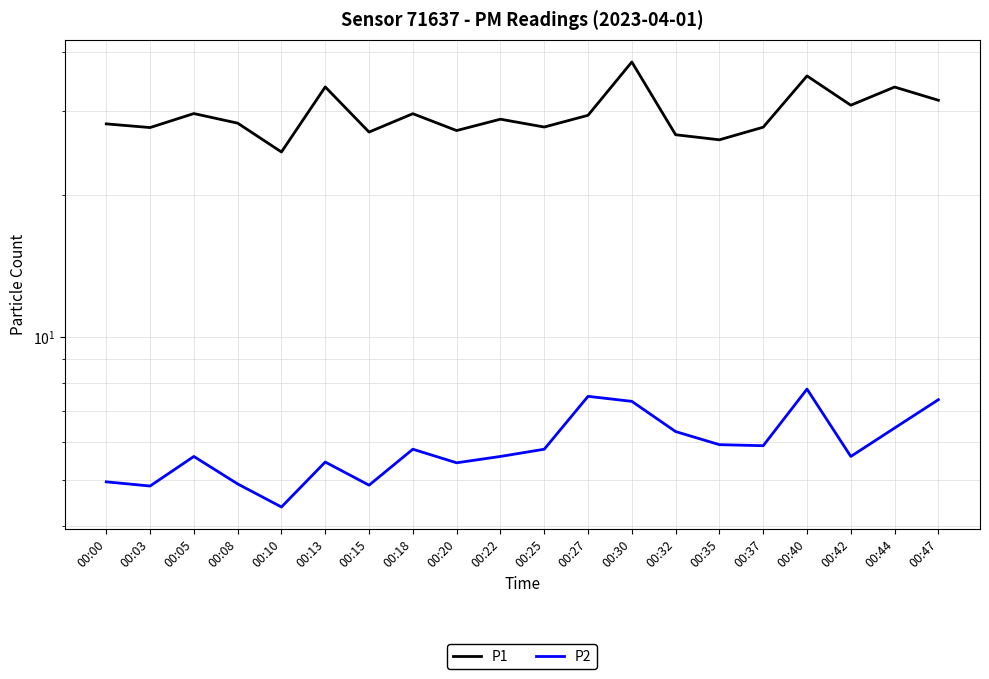

What is the difference between the highest and lowest values at 00:40?

27.8